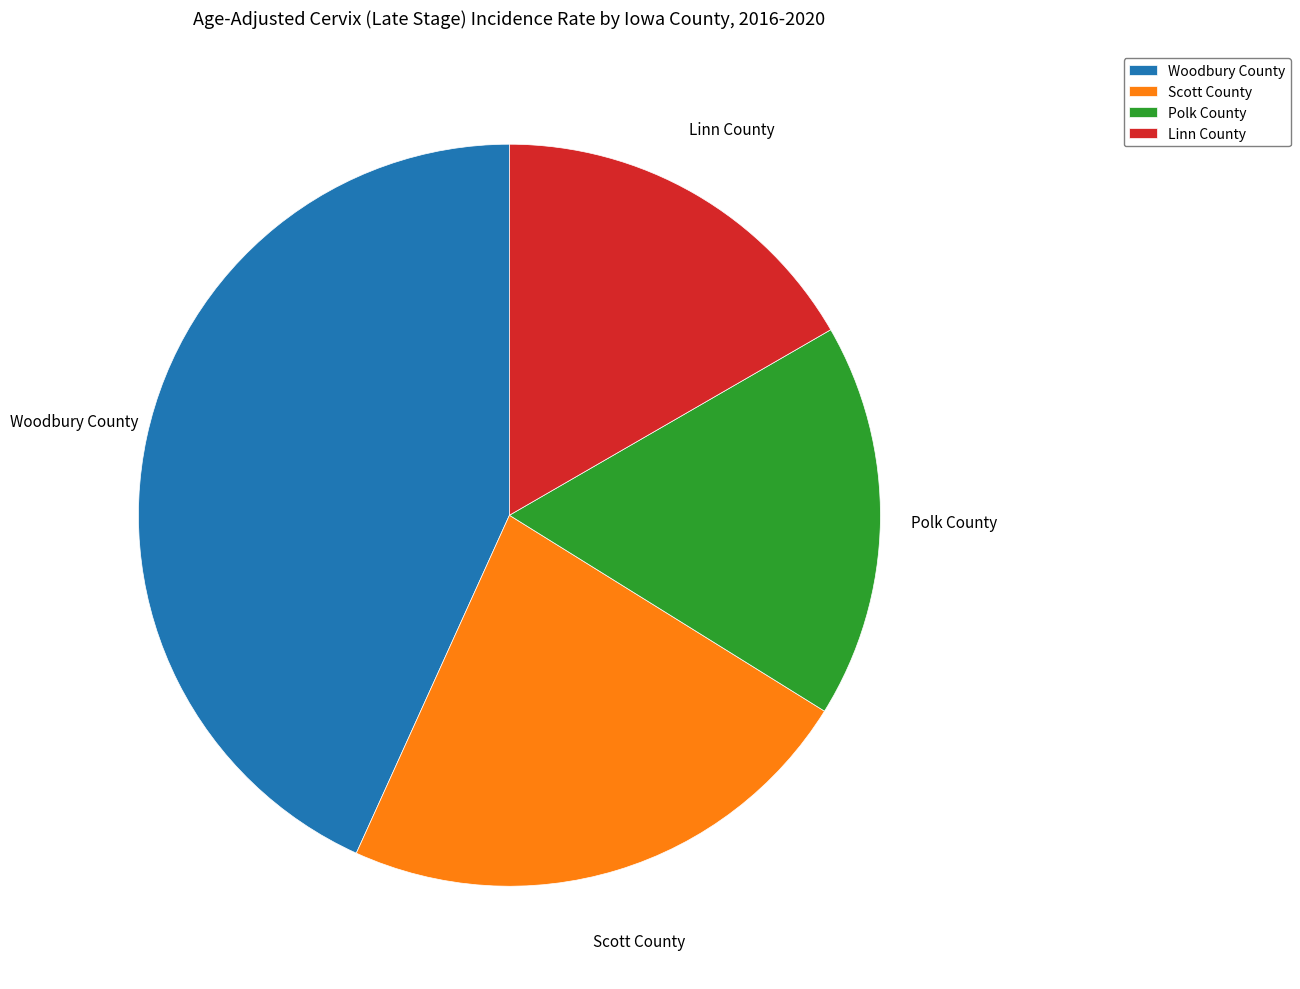

Rank the categories by value from highest to lowest.

Woodbury County, Scott County, Polk County, Linn County